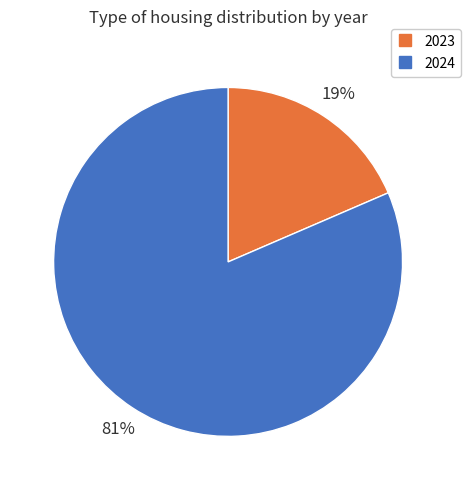

To the nearest percent, what is the average slice percentage?

50%